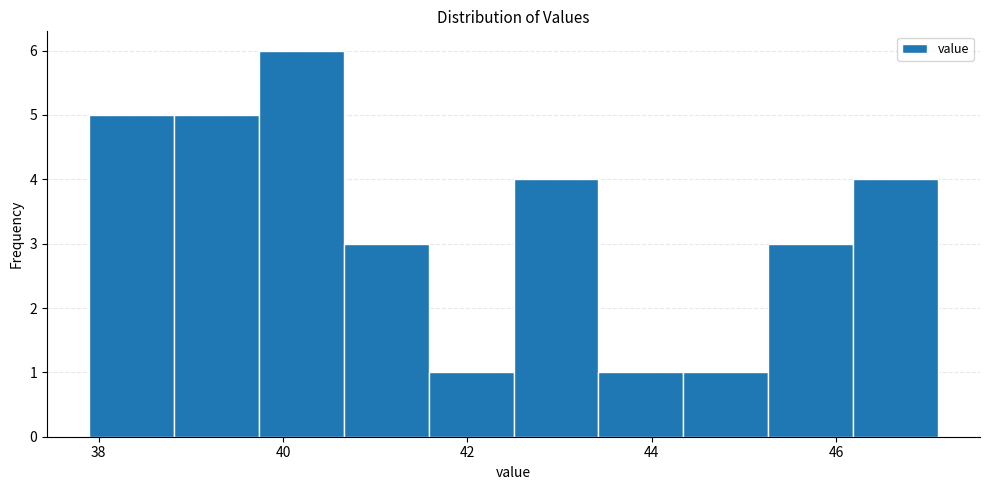

How tall is the bar that spans 37.90 to 38.82 on the x-axis? Neither the bar edges nor the heights are printed on the chart, so give them approximately, as read against the axes.

5